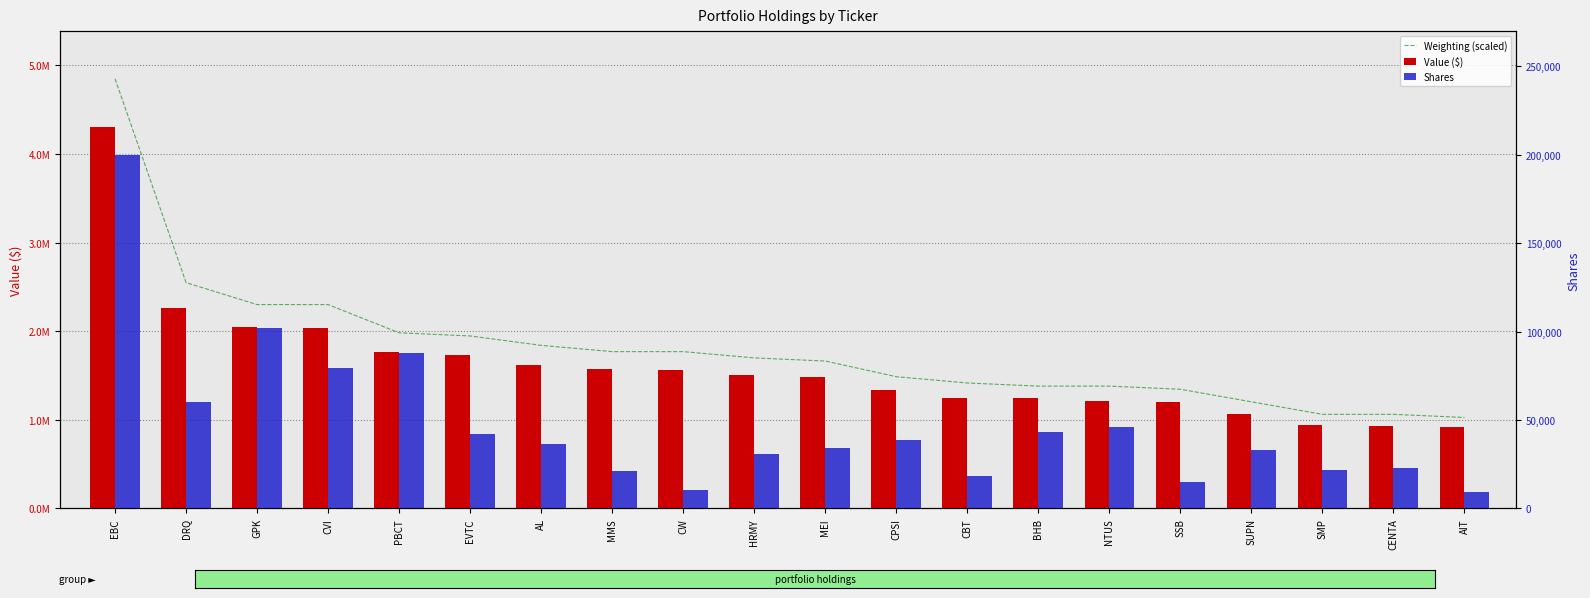

At which label does Value ($) first exceed 1503000?

EBC